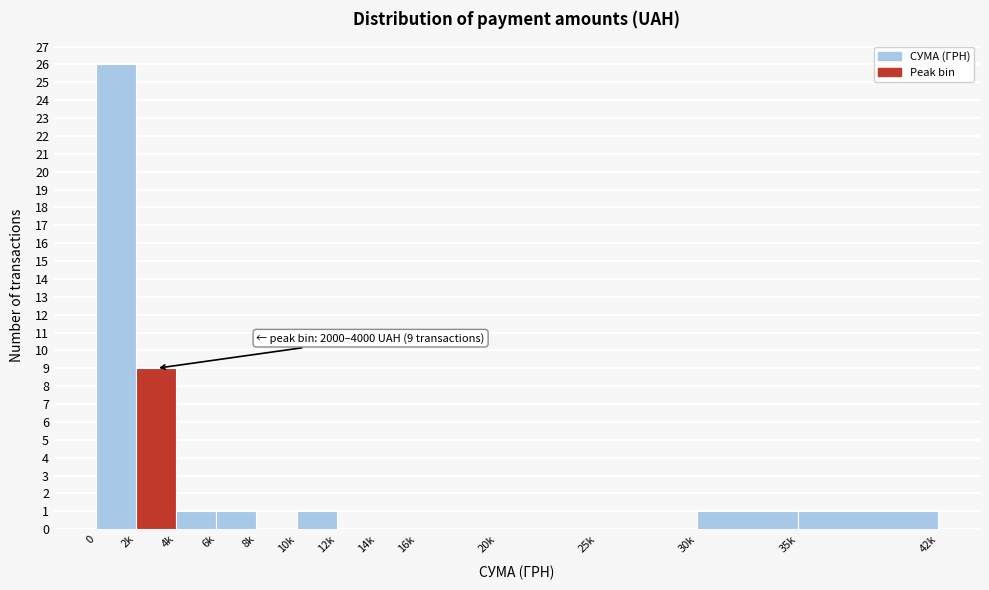

Reading left to right, list all the values displayed in this chart.

0=26	2k=9	4k=1	6k=1	8k=0	10k=1	12k=0	14k=0	16k=0	20k=0	25k=0	30k=1	35k=1